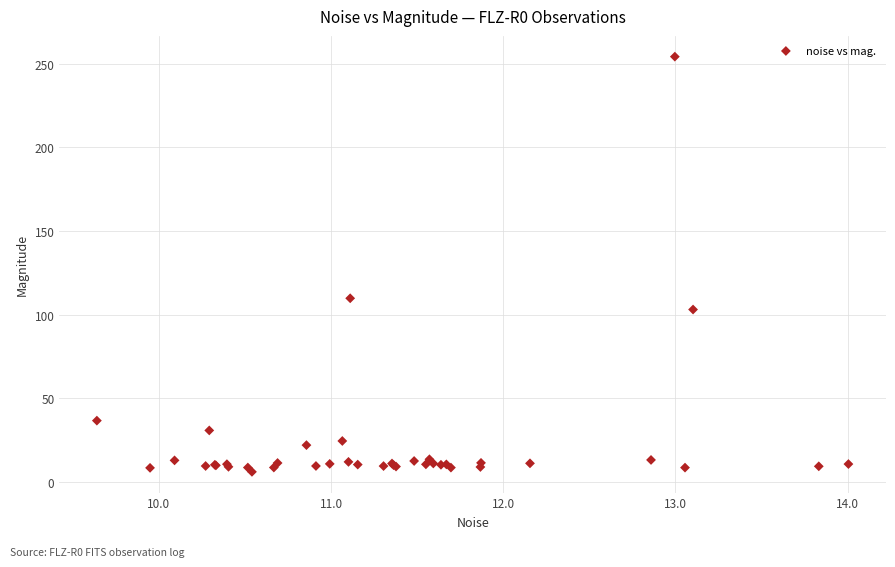

What Y value in the scatter plot is closest to 130?

109.8